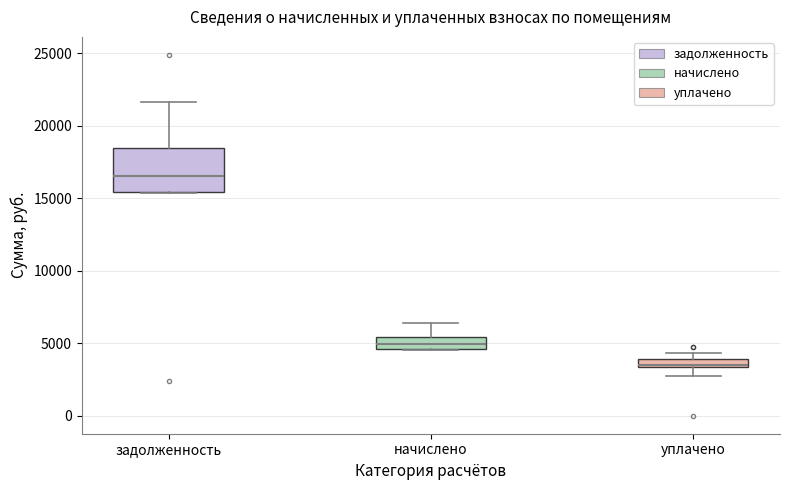

Where does the upper whisker of the box for задолженность end on the y-axis? The values are not printed on the chart, so give them approximately, as read against the axis.

21500